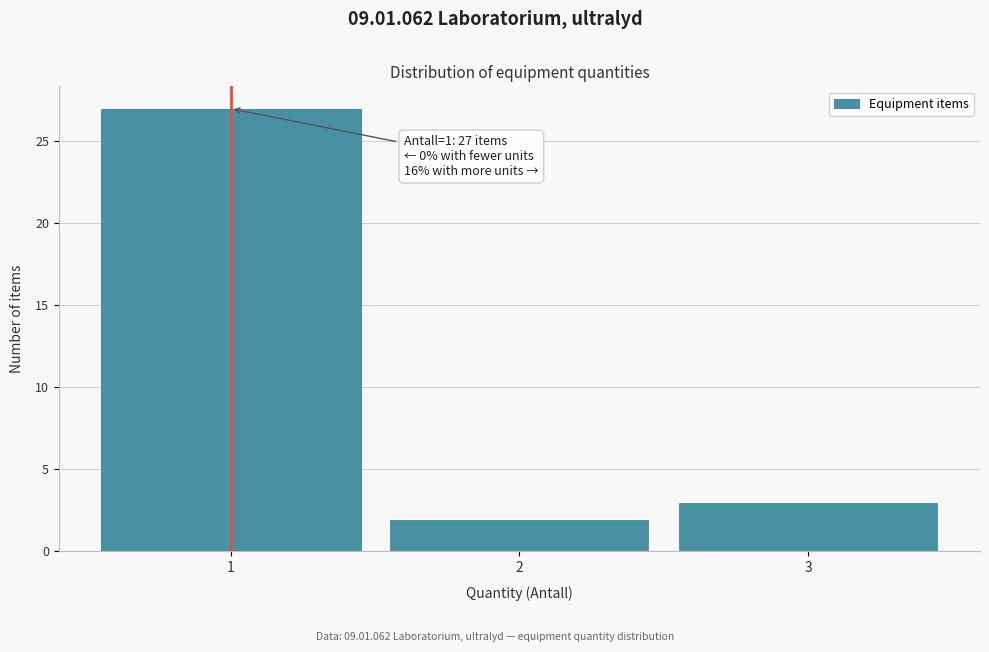

Reading left to right, transcribe all the data shown in this chart.

27	2	3